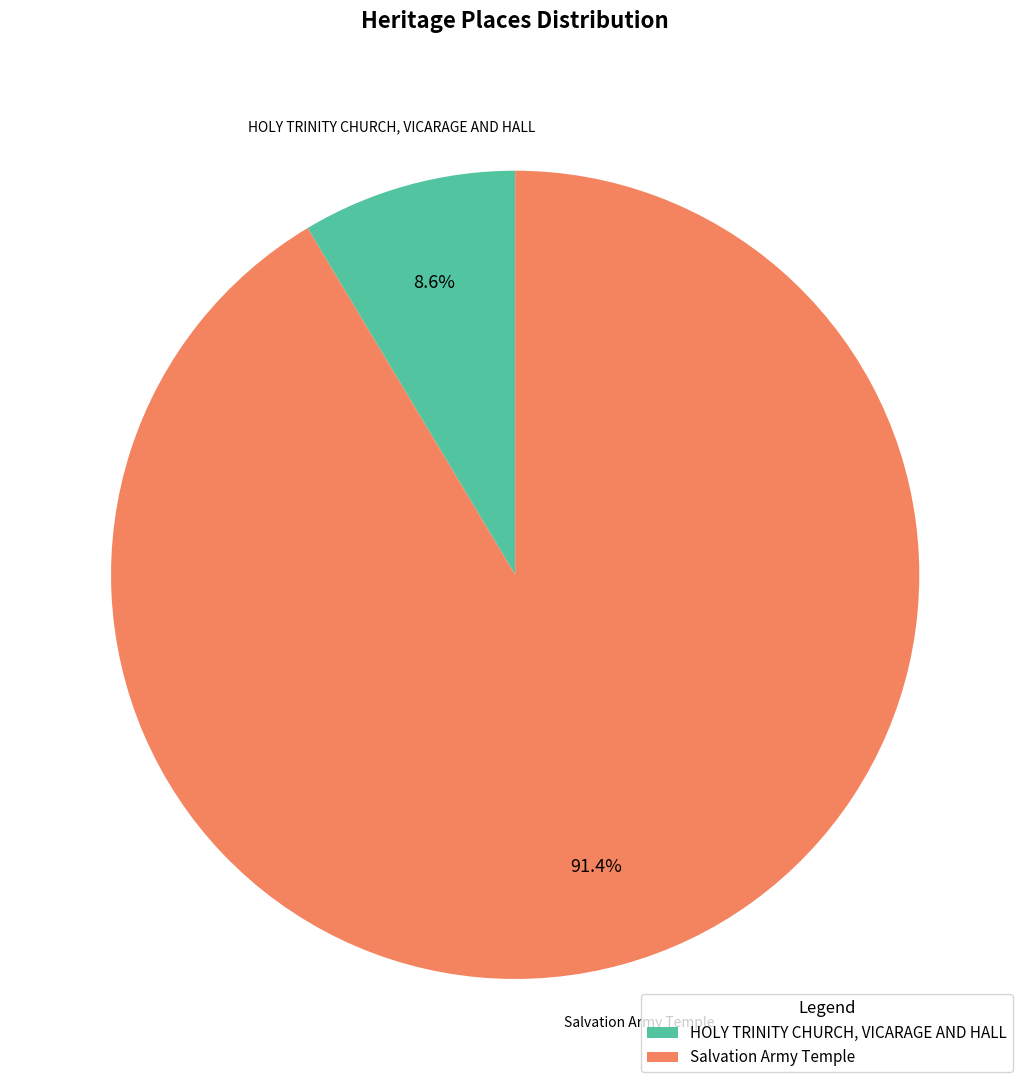

To the nearest percent, what is the difference between the largest and smallest slice percentages?

83%